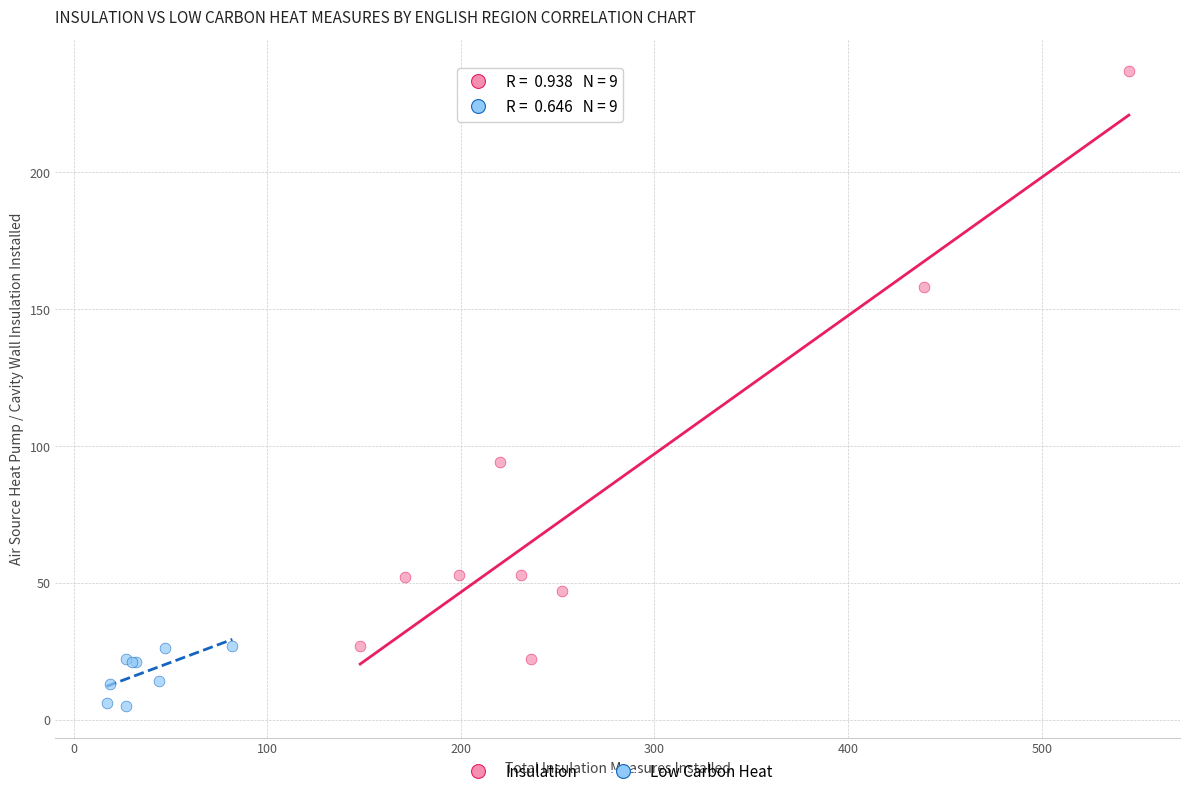

Which series has the widest spread of Y values?

Insulation